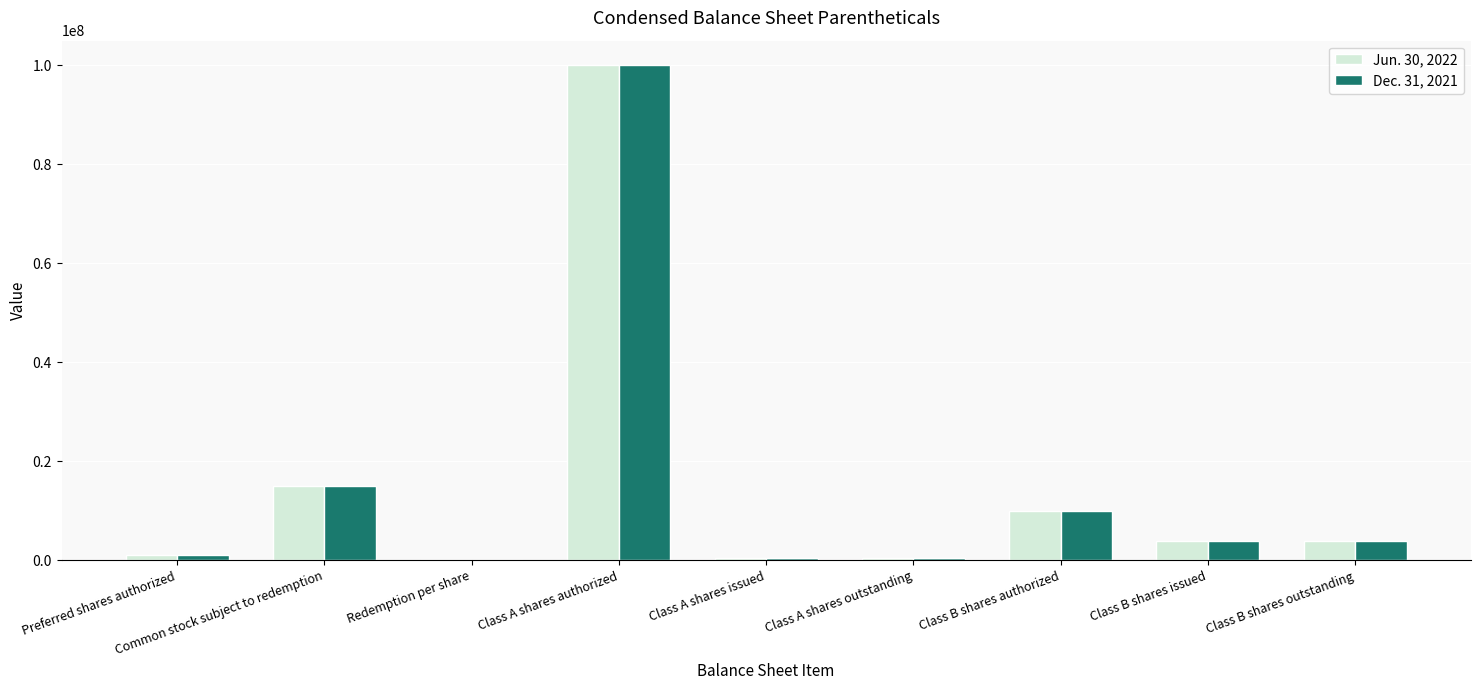

Which category has the highest value in the Dec. 31, 2021 series?

Class A shares authorized